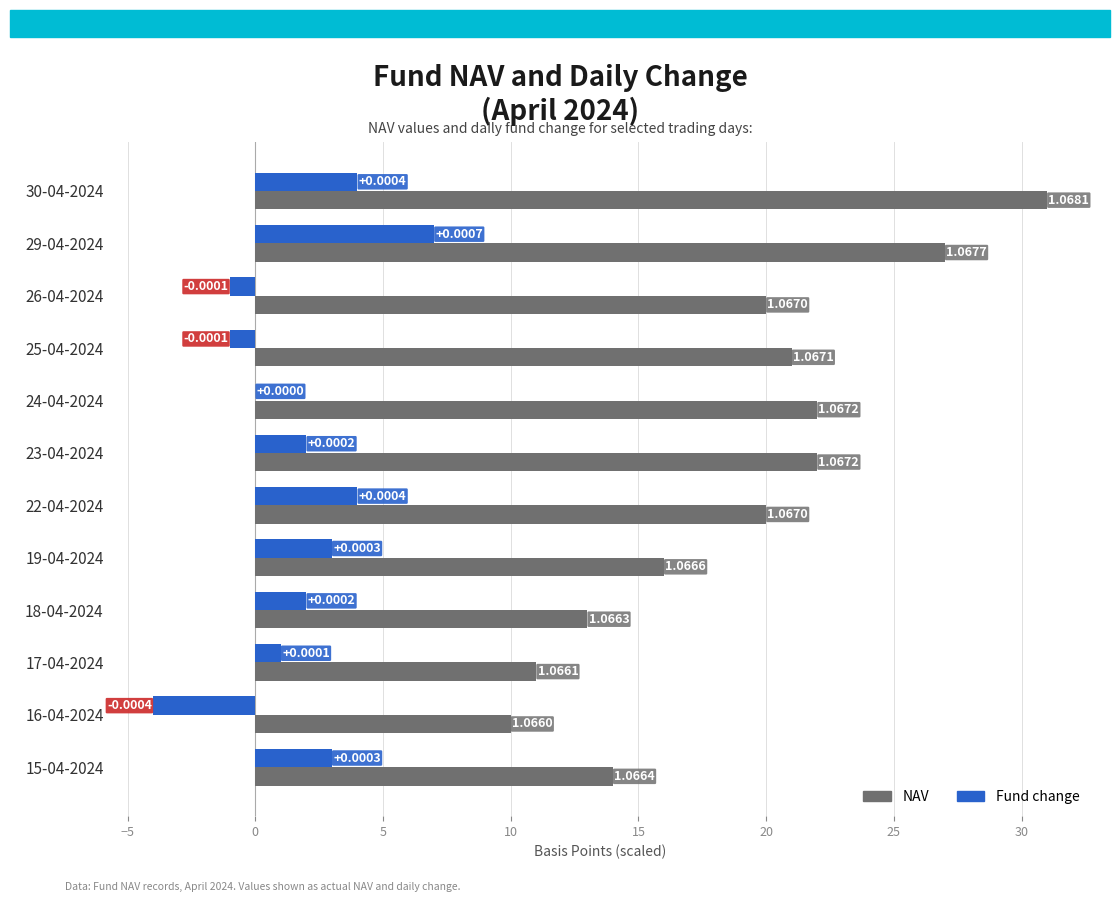

What is the total value across all series at 29-04-2024?

34.0